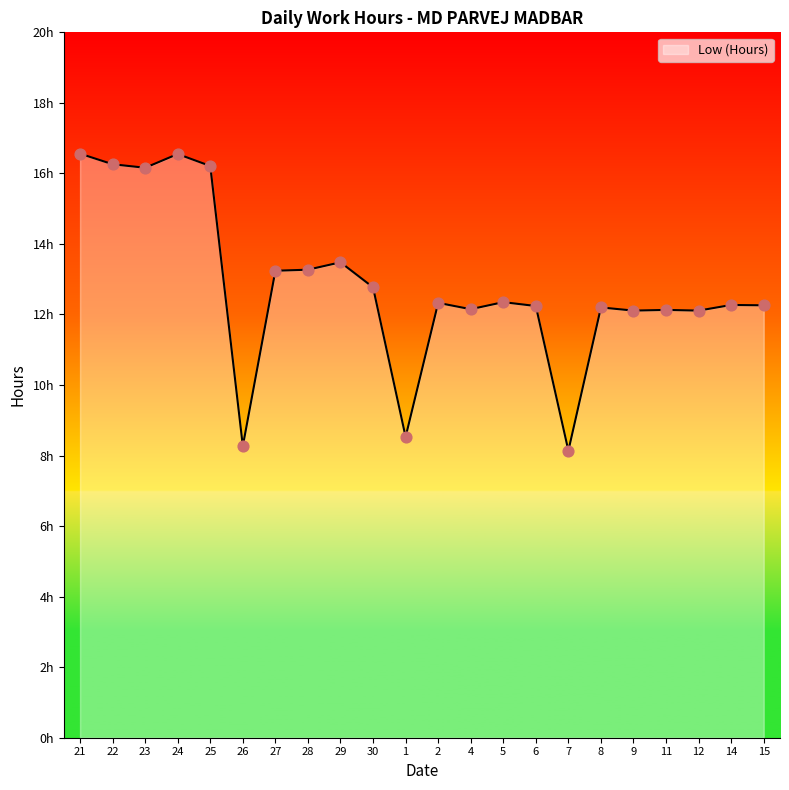

Is this an area chart (filled region under the line)?

Yes